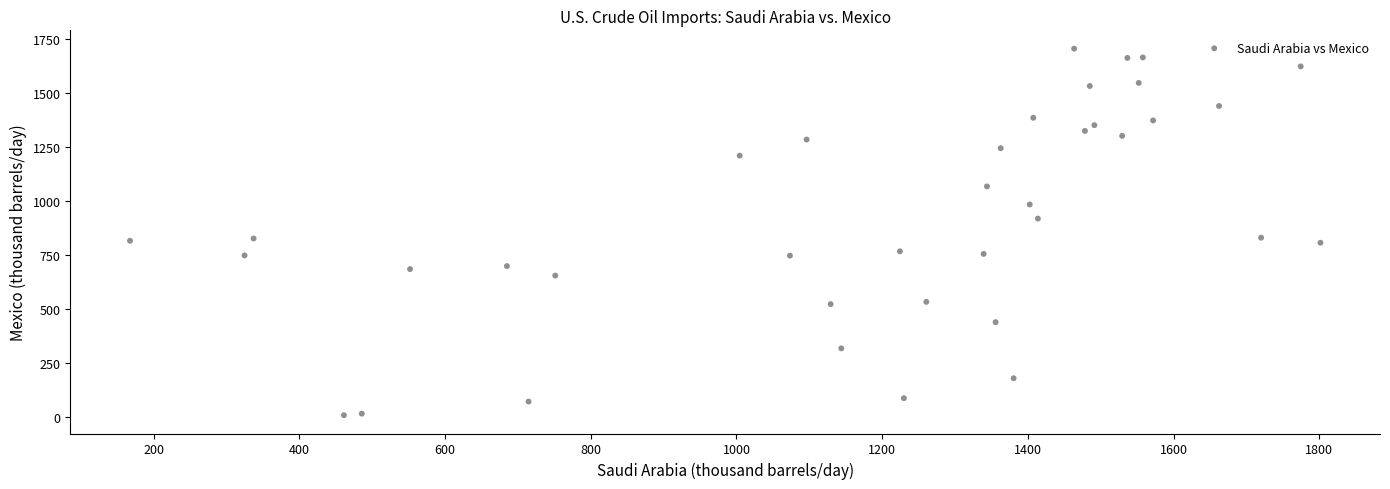

What is the range of X values (max minus min)?

1633.9